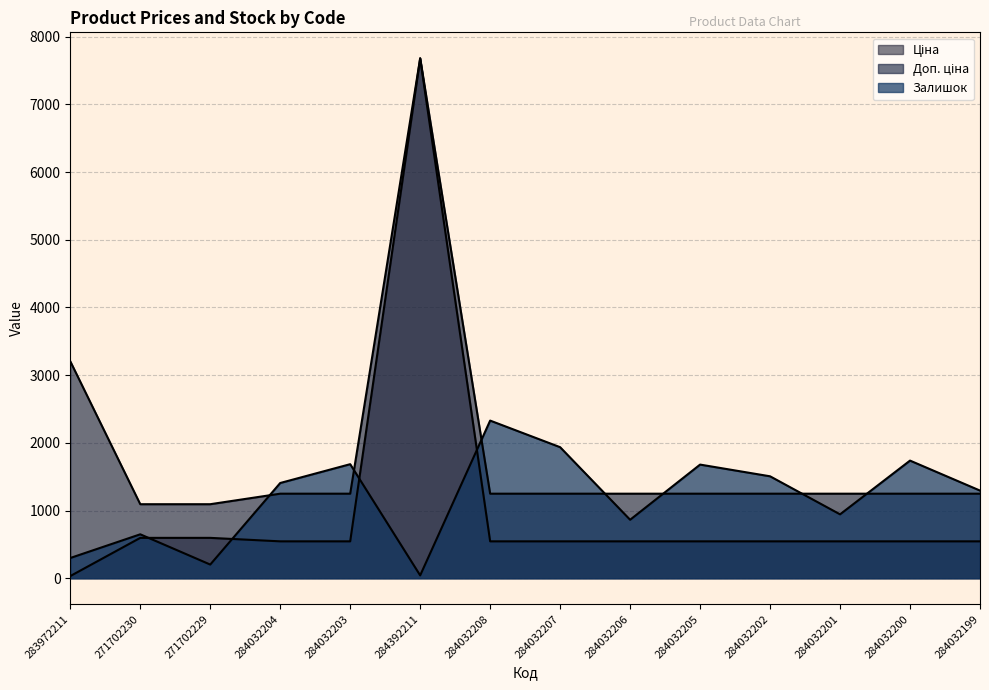

What is the value of the Ціна point at the 11th from the left?

545.0